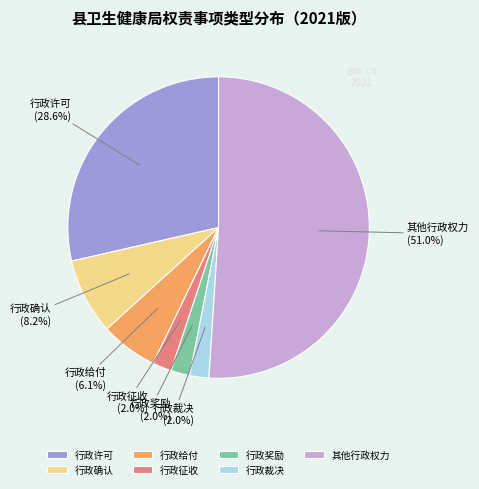

Between 行政给付 and 行政奖励, which is larger?

行政给付